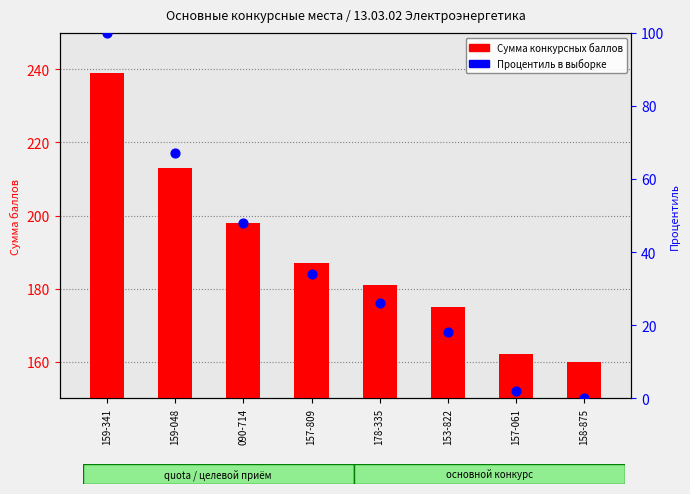

What are all the series names shown in the legend?

Сумма конкурсных баллов, Процентиль в выборке